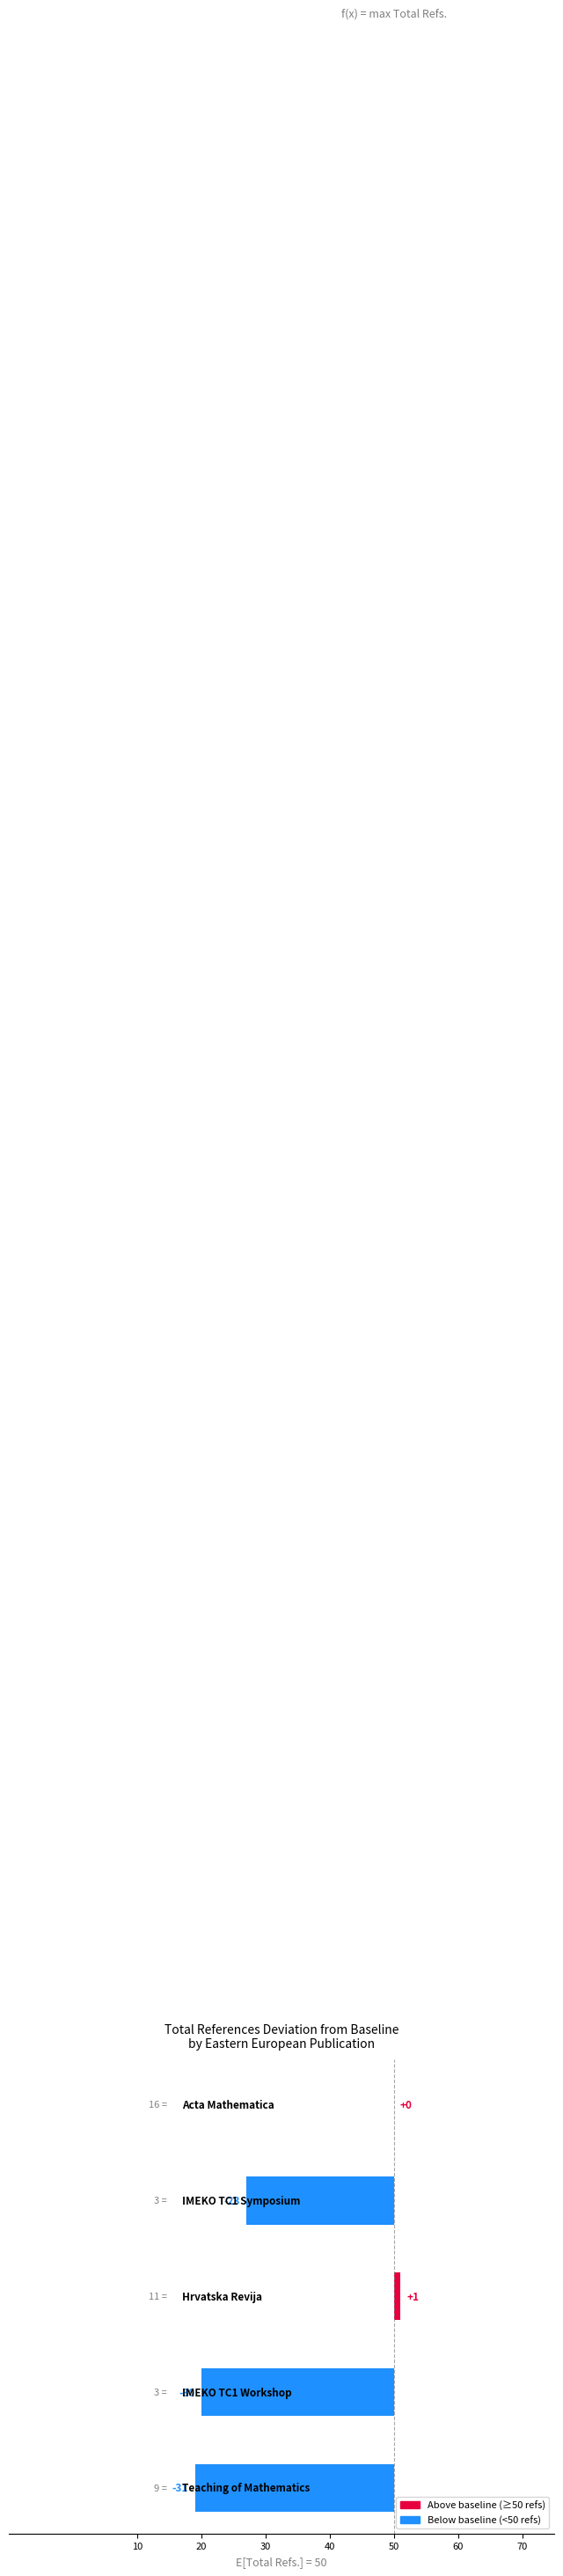

Are the bars horizontal?

Yes